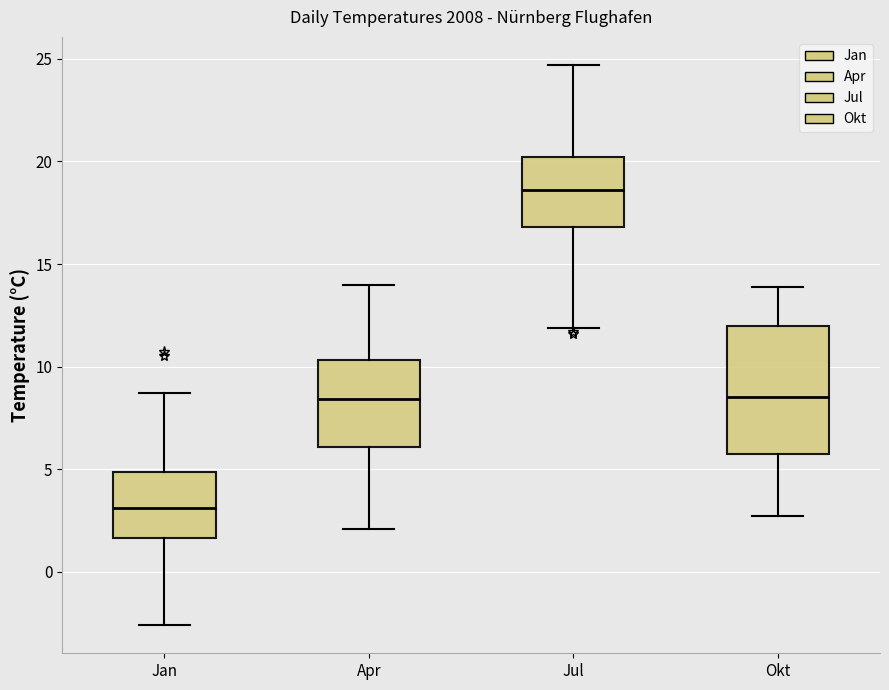

Where does the lower whisker of the box for Apr end on the y-axis? The values are not printed on the chart, so give them approximately, as read against the axis.

2.0